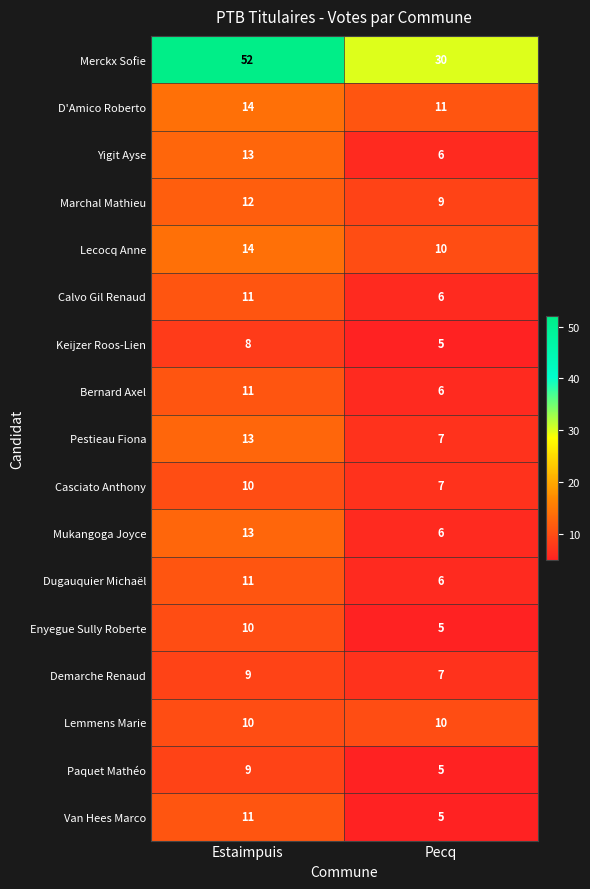

List the labels in order of Demarche Renaud value, largest first.

Estaimpuis, Pecq